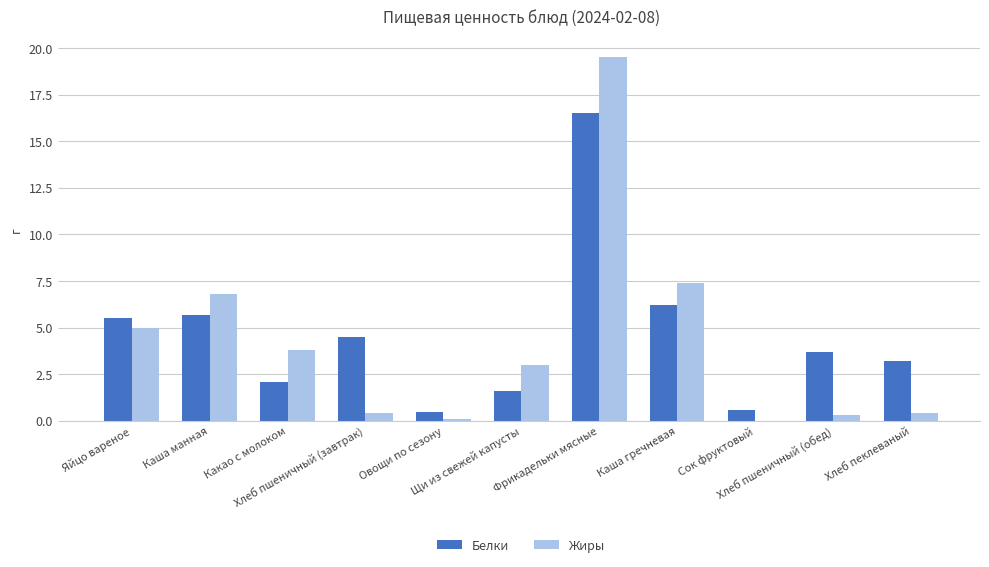

What is the maximum value for Белки?

16.5